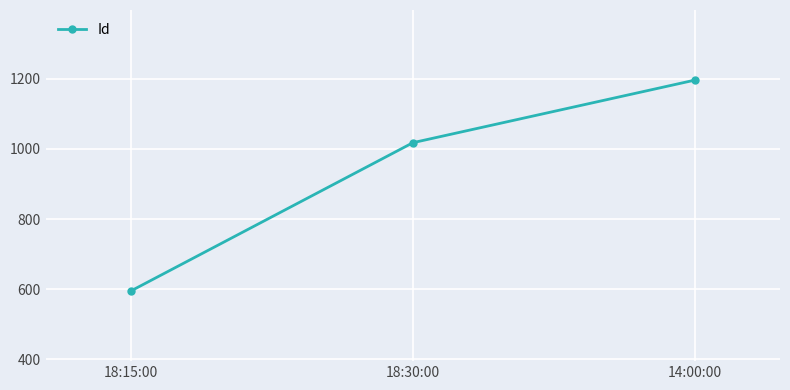

List the labels in order of value, smallest first.

18:15:00, 18:30:00, 14:00:00